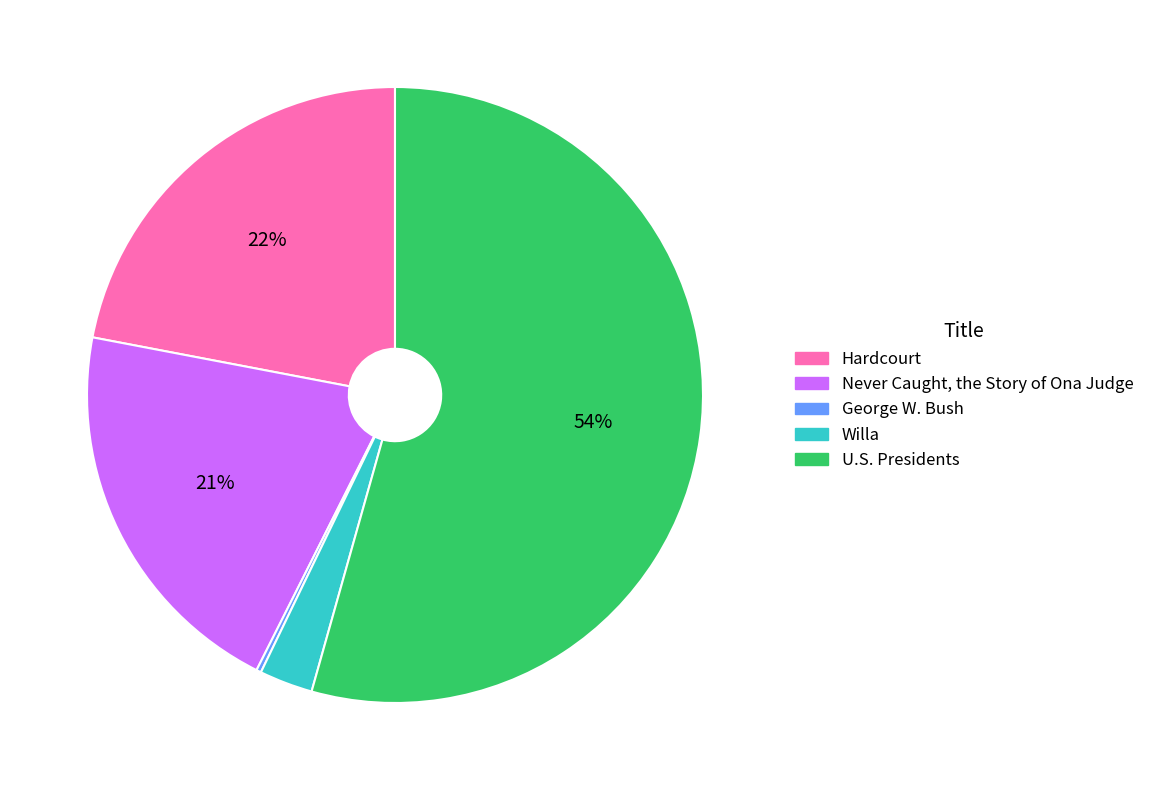

True or false: Never Caught, the Story of Ona Judge accounts for 21% of the total.

True